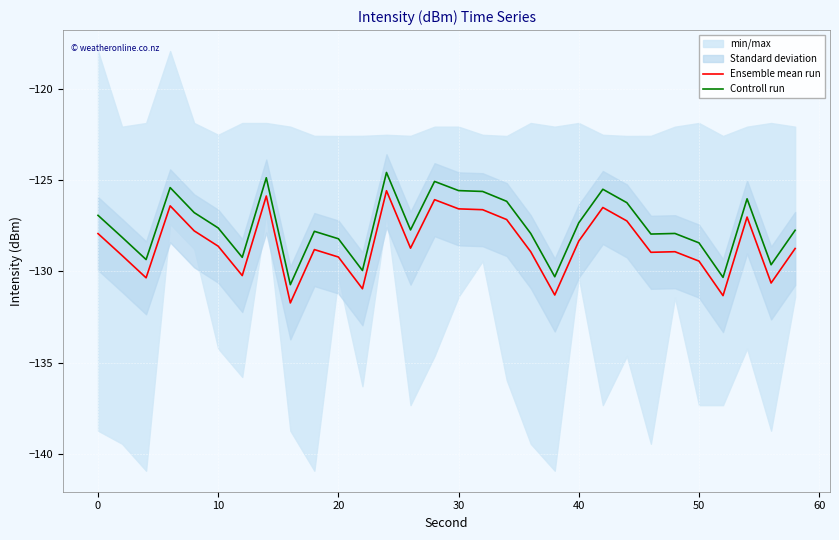

True or false: Ensemble mean run has a value of -128.3 at 40.

True